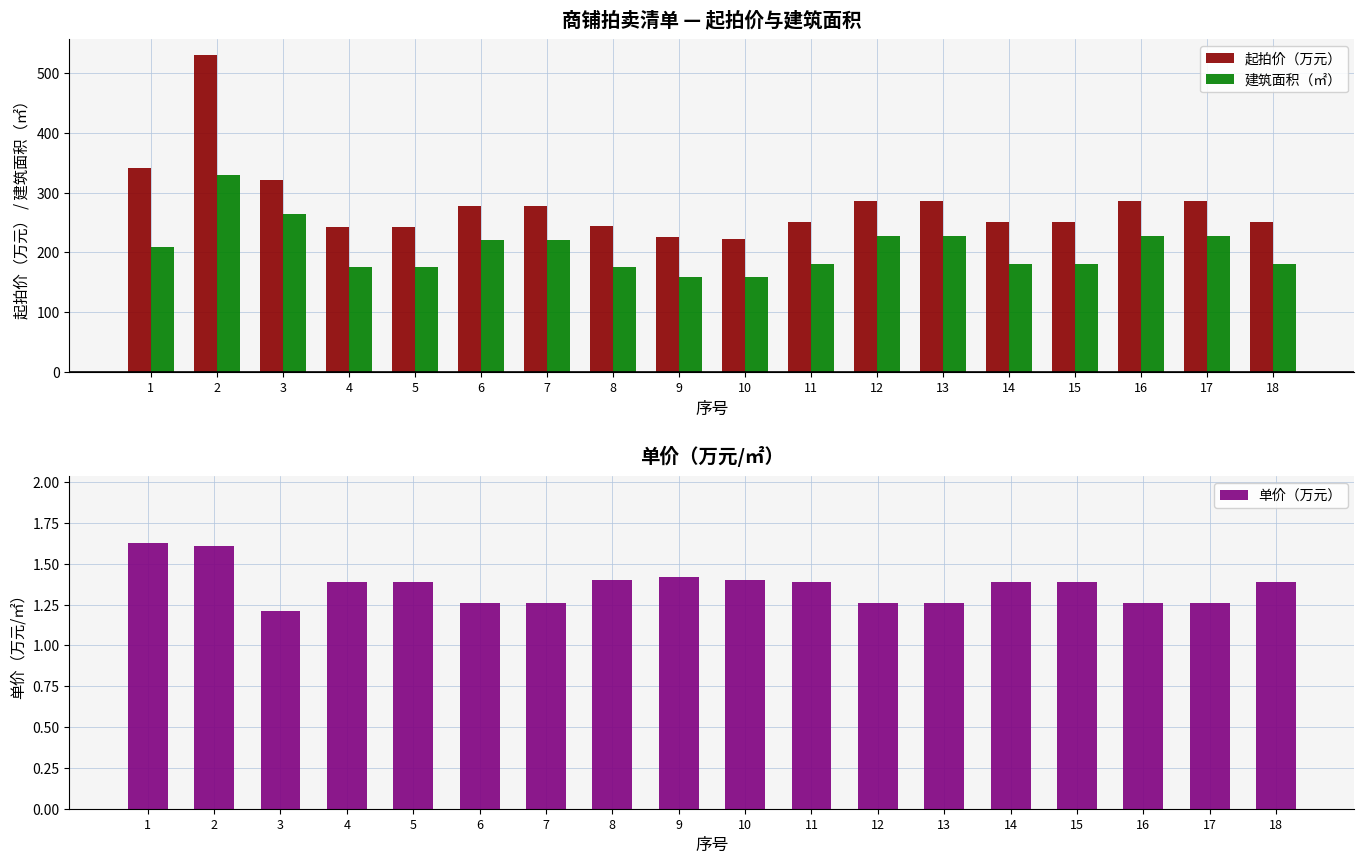

At how many categories does at least one series exceed 67?

18